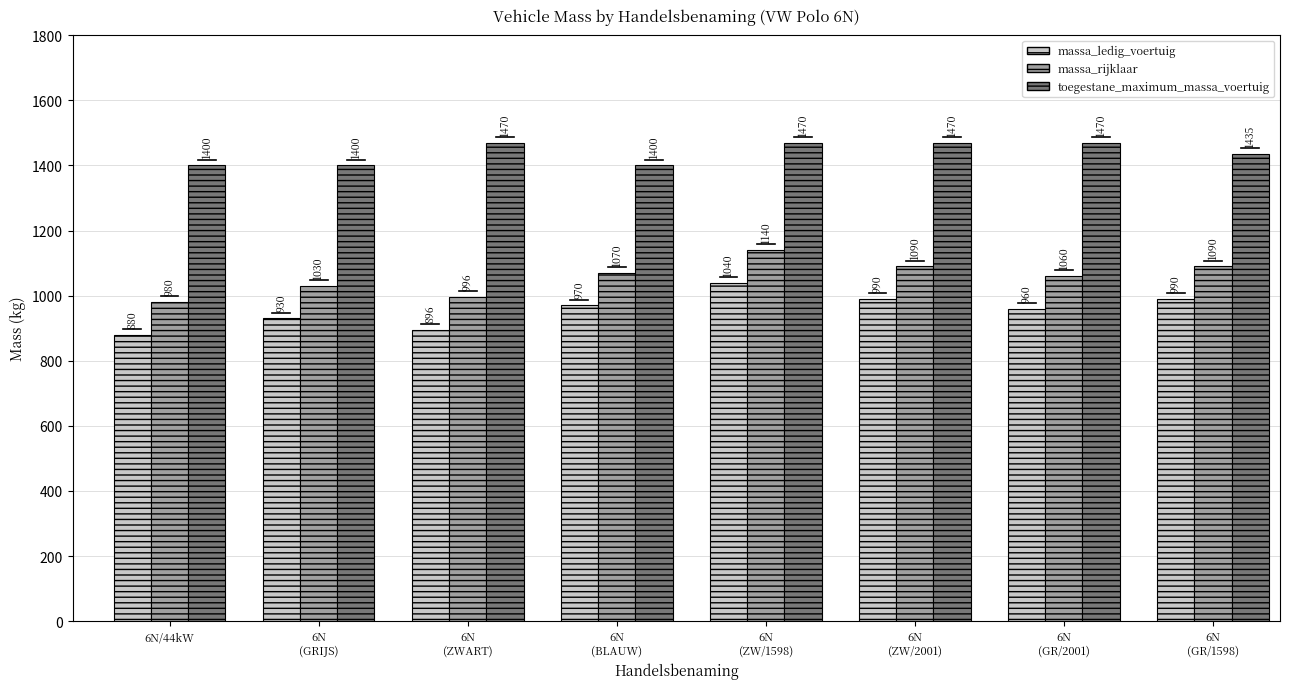

At 6N
(ZWART), list the series in order from largest to smallest.

toegestane_maximum_massa_voertuig, massa_rijklaar, massa_ledig_voertuig